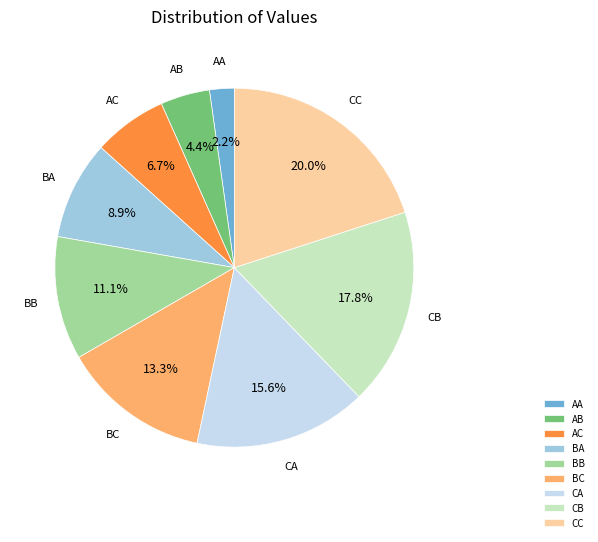

Is CC the majority of the pie?

No